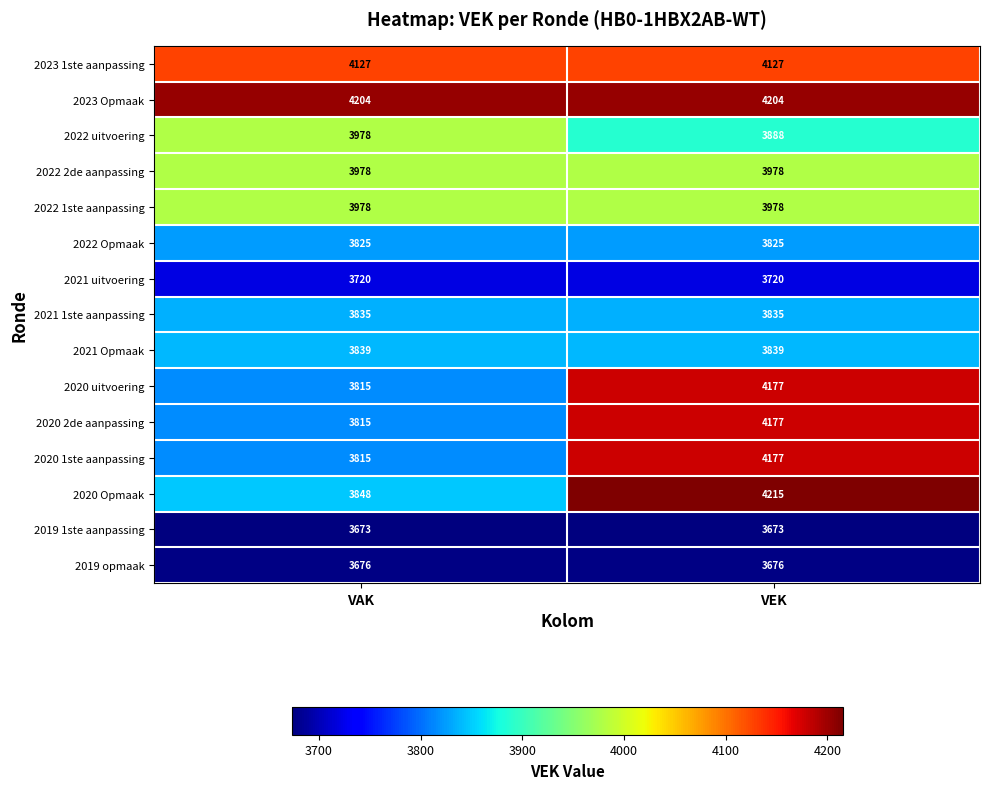

What is the average value of the 2020 Opmaak series?

4032